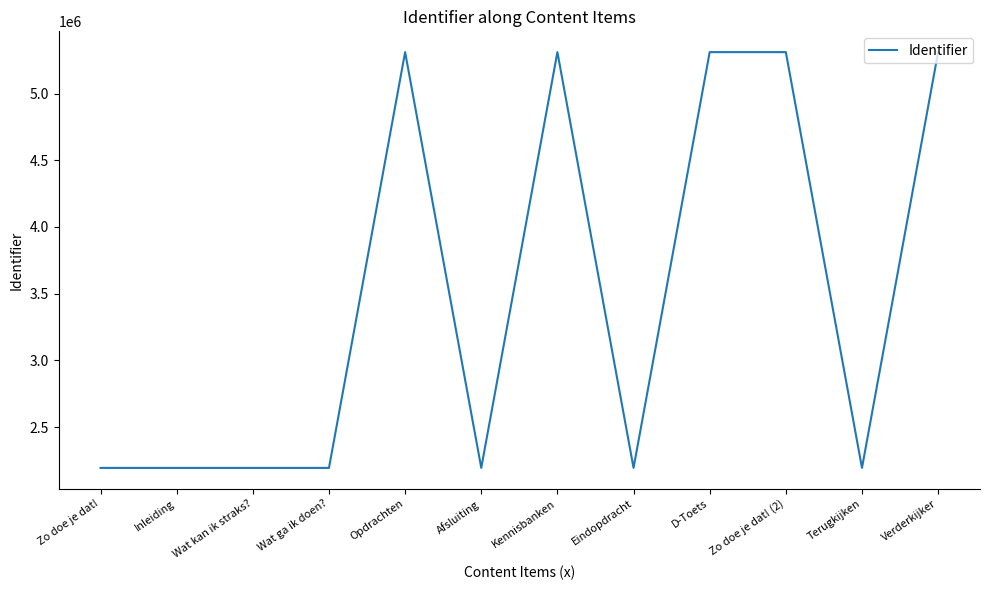

What is the ratio of the value at Verderkijker to the value at Inleiding?

2.4